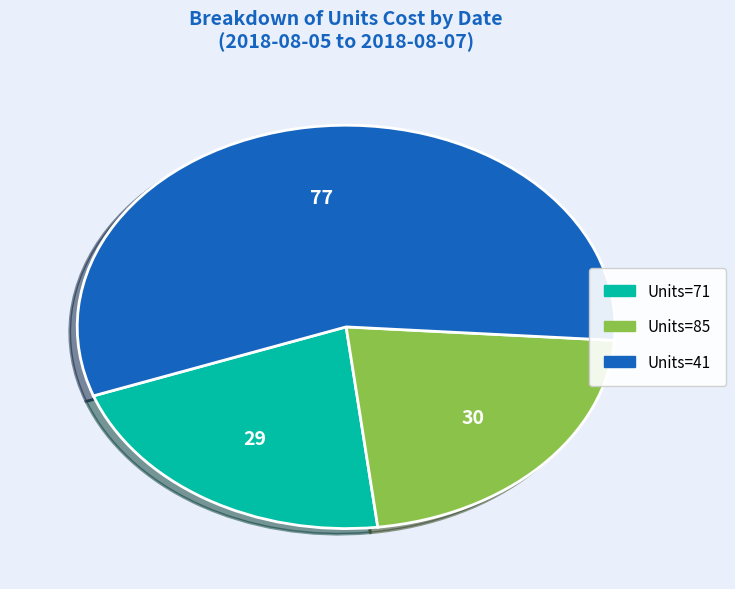

Is there a majority slice in this chart?

Yes